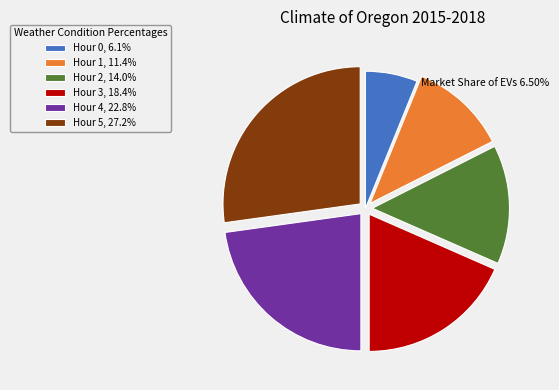

Does Hour 2, 14.0% account for over 50% of the chart?

No